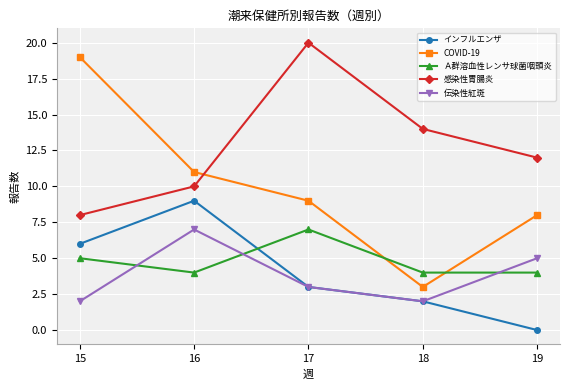

Which label corresponds to the smallest value in the chart?

19